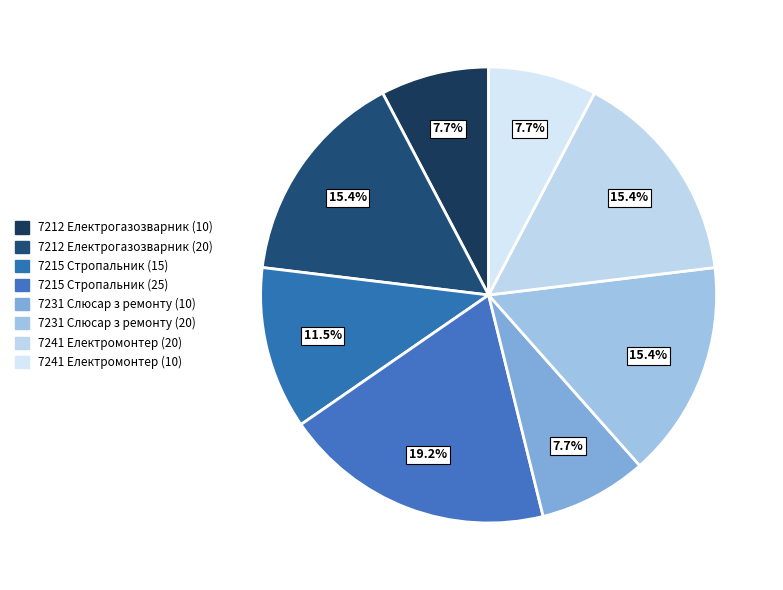

How many segments does this pie chart have?

8